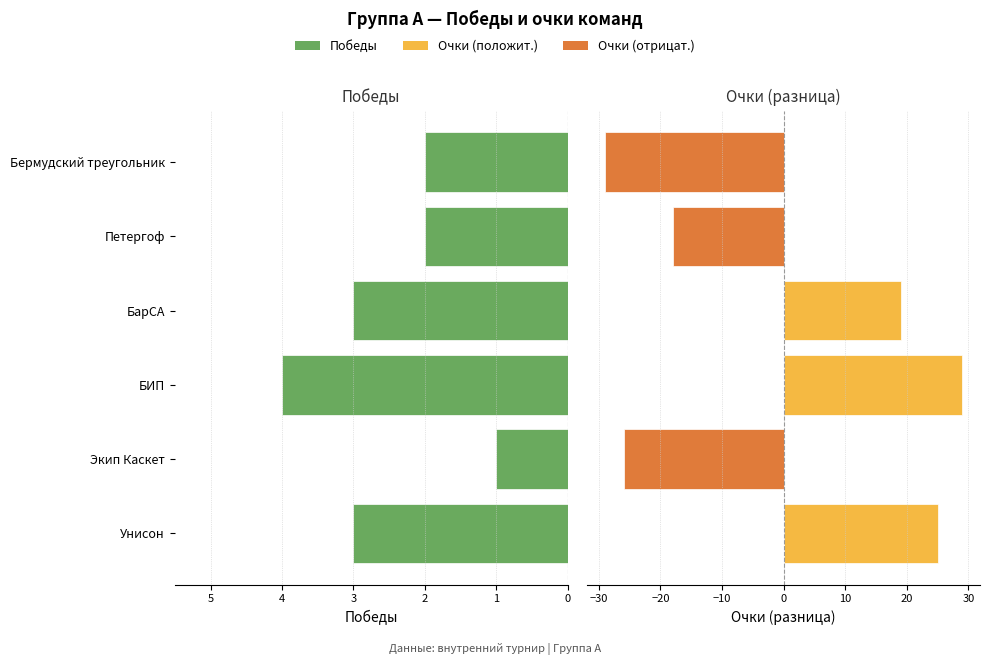

Is the value of Победы at БарСА greater than the value of Очки at Унисон?

No